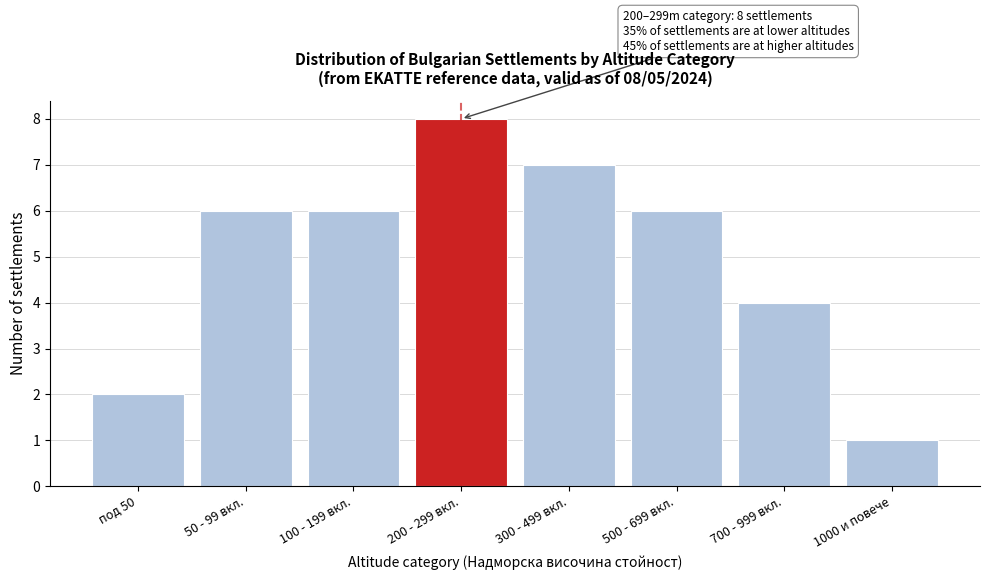

Reading left to right, extract all data points from this chart.

под 50=2	50 - 99 вкл.=6	100 - 199 вкл.=6	200 - 299 вкл.=8	300 - 499 вкл.=7	500 - 699 вкл.=6	700 - 999 вкл.=4	1000 и повече=1